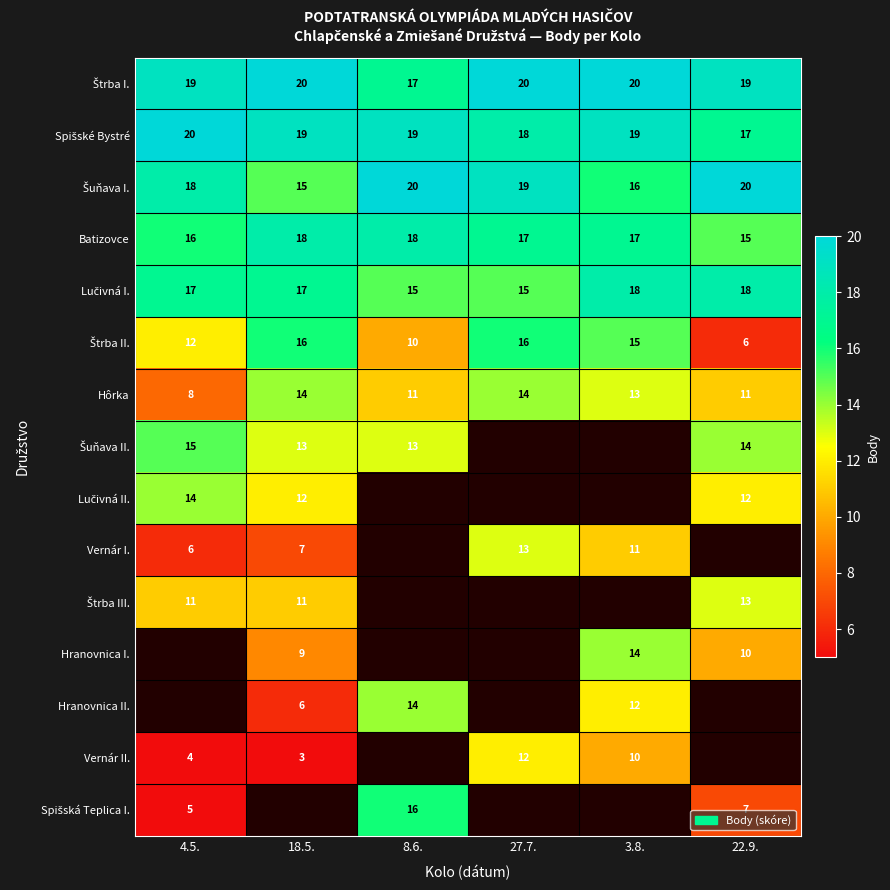

Is it true that Batizovce equals 18 at 8.6.?

True